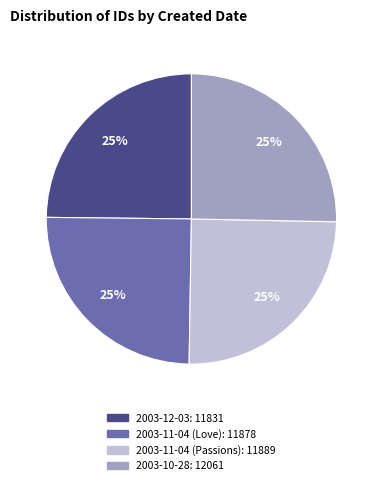

True or false: 2003-11-04 (Love) accounts for 25% of the total.

True